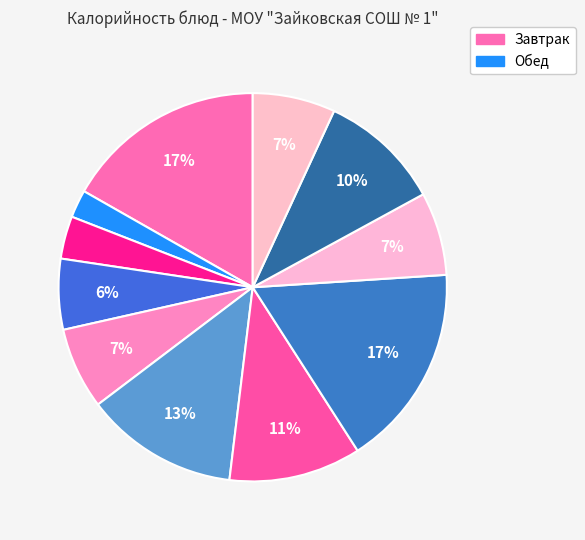

Which category has the biggest portion of the pie?

Макароны отварные